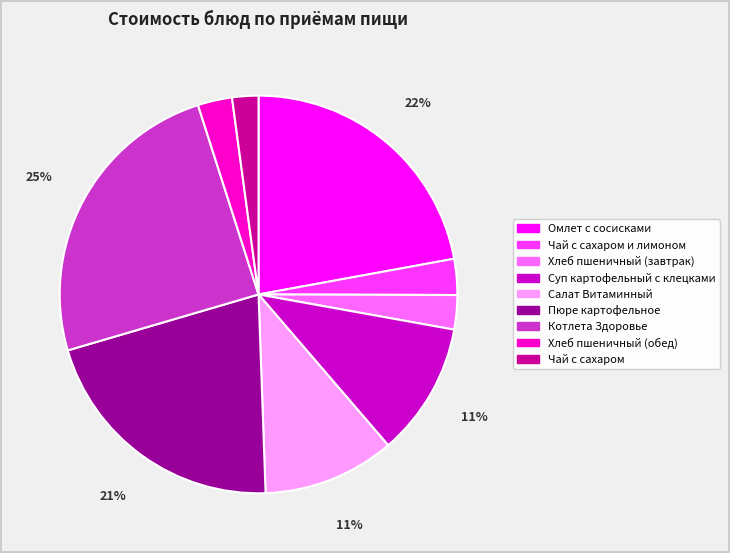

Which category has the smallest portion of the pie?

Чай с сахаром